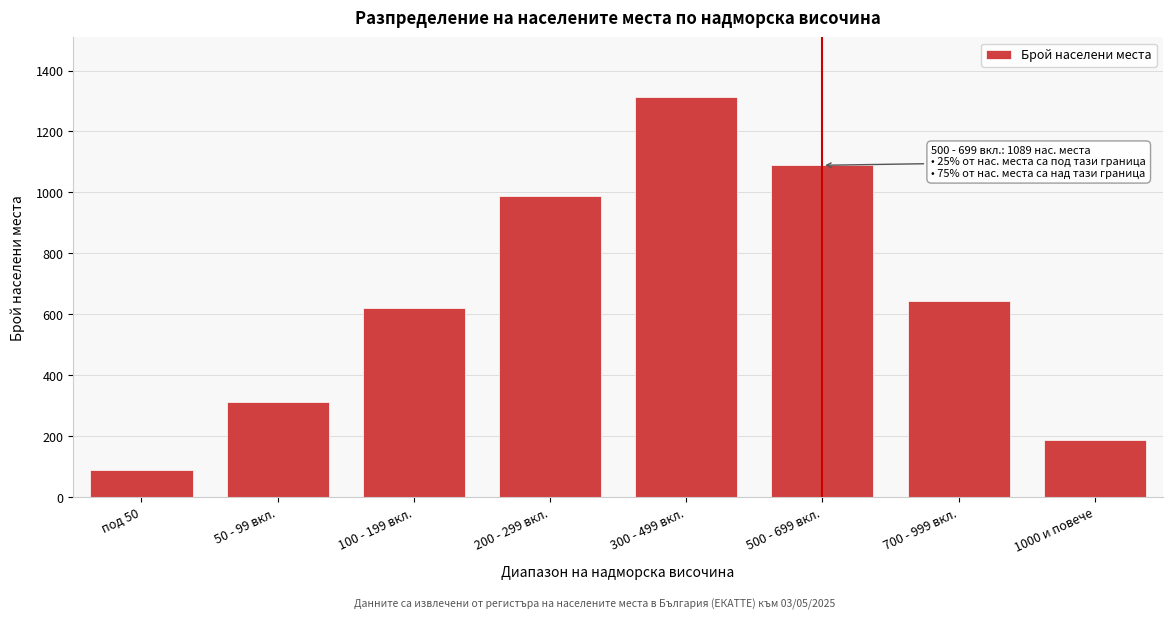

Reading left to right, what are all the values shown in this chart?

89	312	621	987	1312	1089	643	187